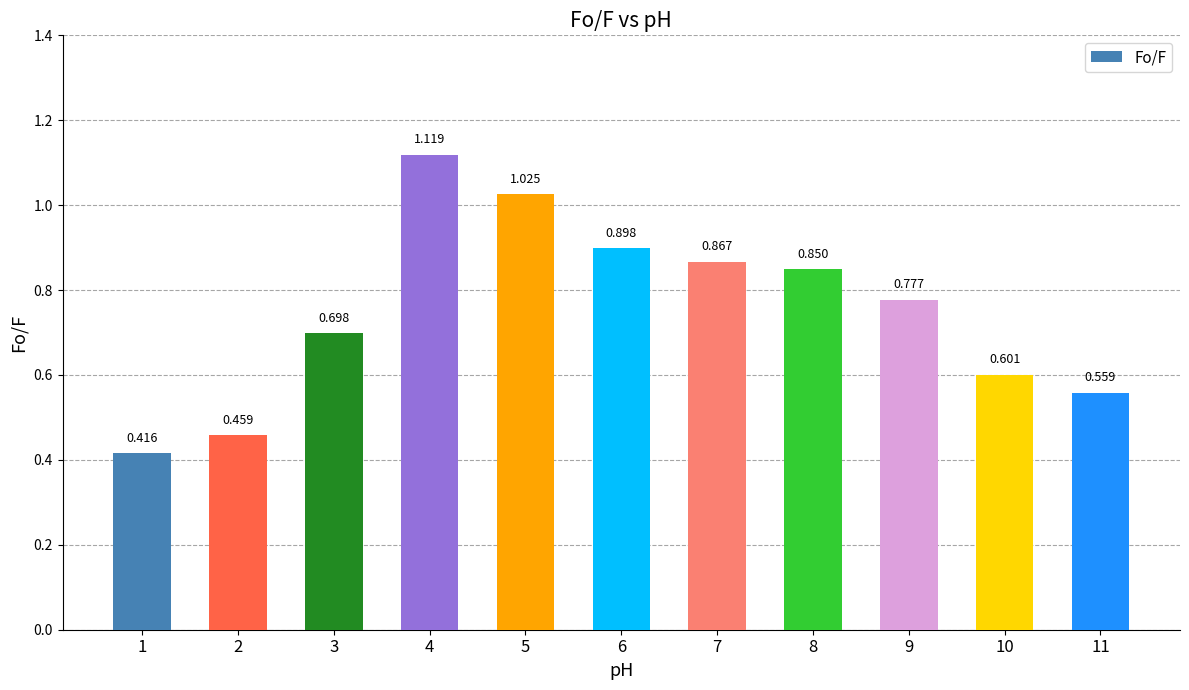

What is the average value?

0.8